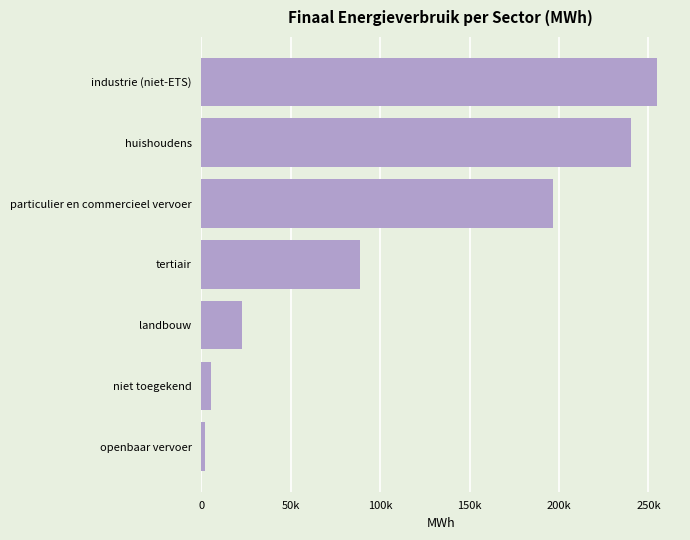

Does the chart contain any negative values?

No